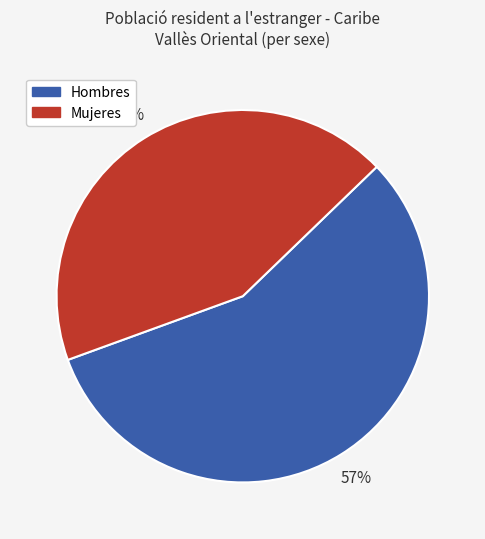

To the nearest percent, what is the average slice percentage?

50%